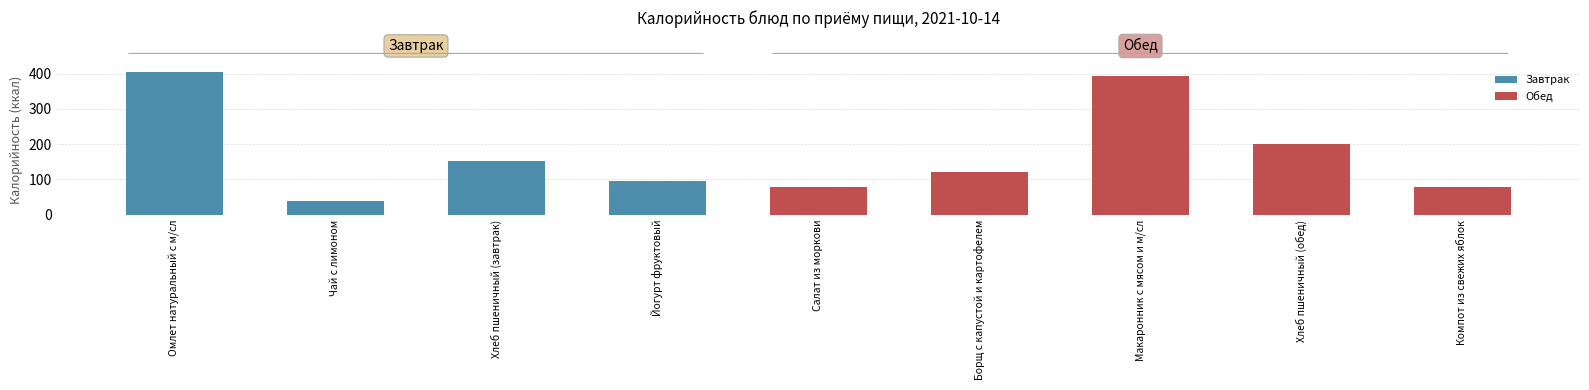

How many data points are less than 120?

4